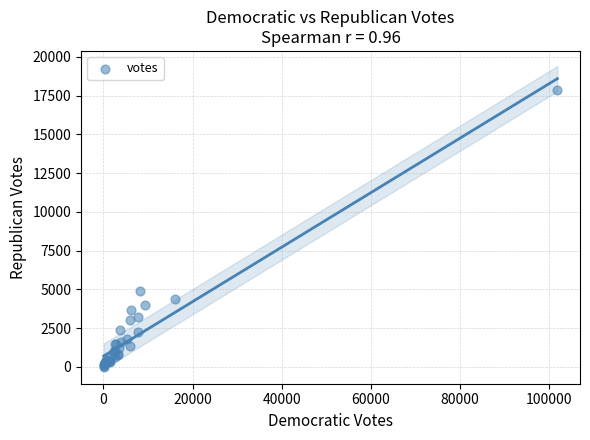

What Y value in the scatter plot is closest to 8932?

4875